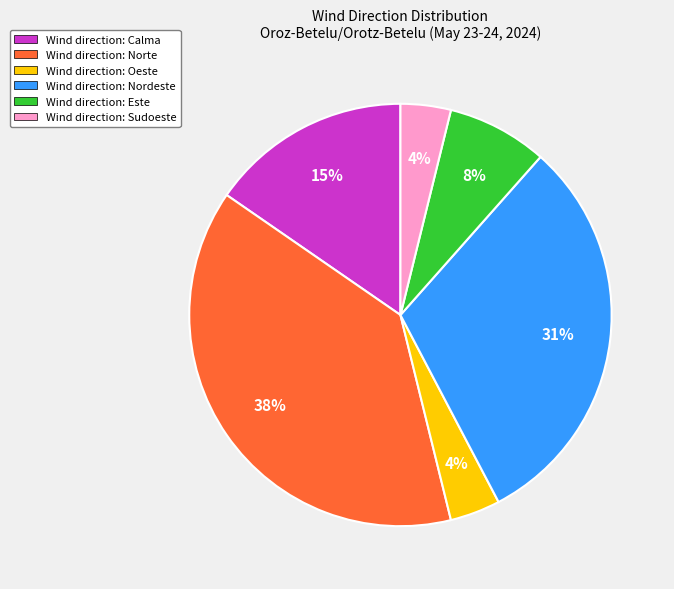

Does any single category account for the majority?

No